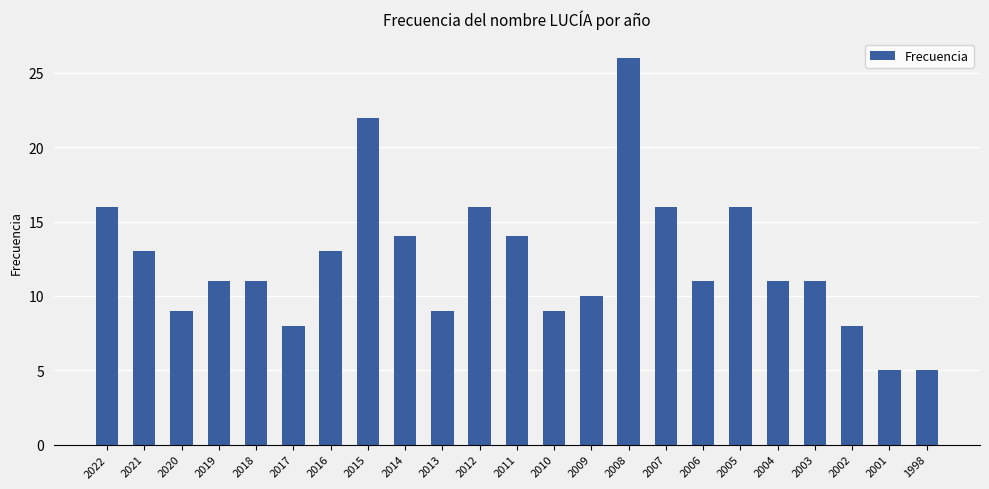

What is the average value?

12